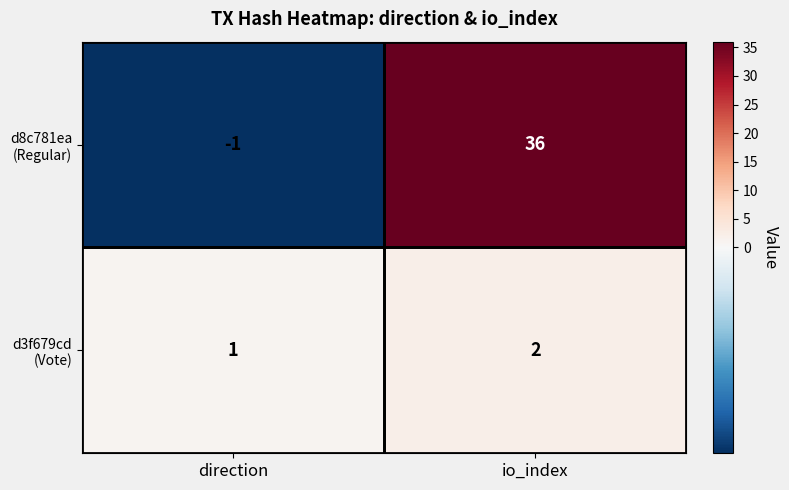

At which category is the sum across all series the highest?

io_index